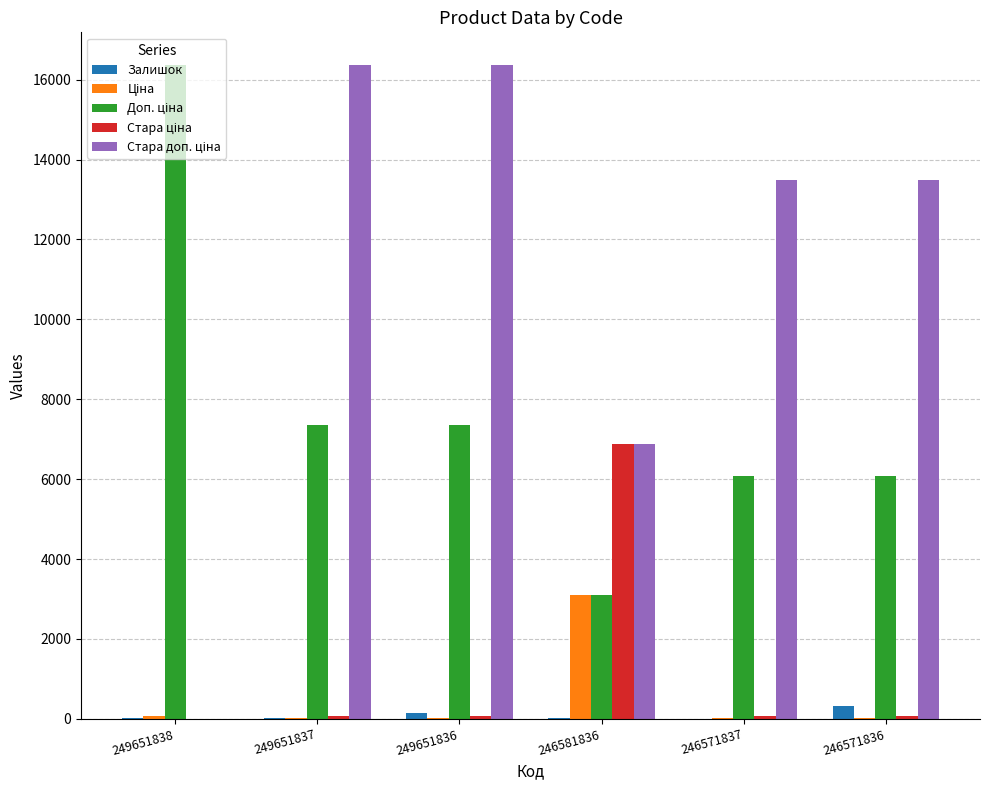

What is the greatest value displayed?

16366.5